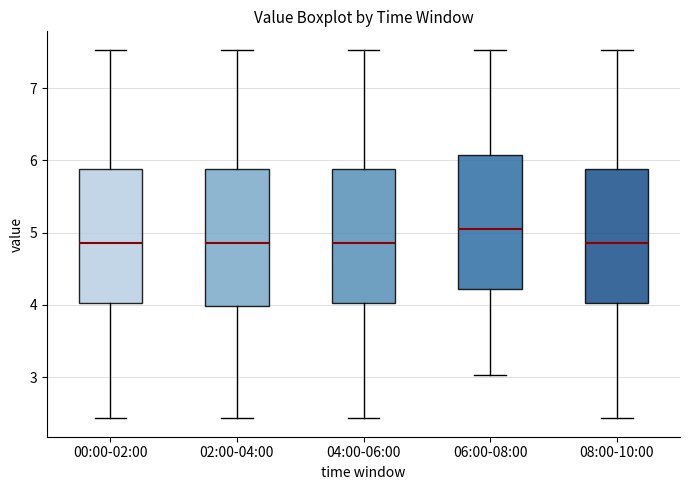

Where does the upper whisker of the box for 00:00-02:00 end on the y-axis? The values are not printed on the chart, so give them approximately, as read against the axis.

7.5